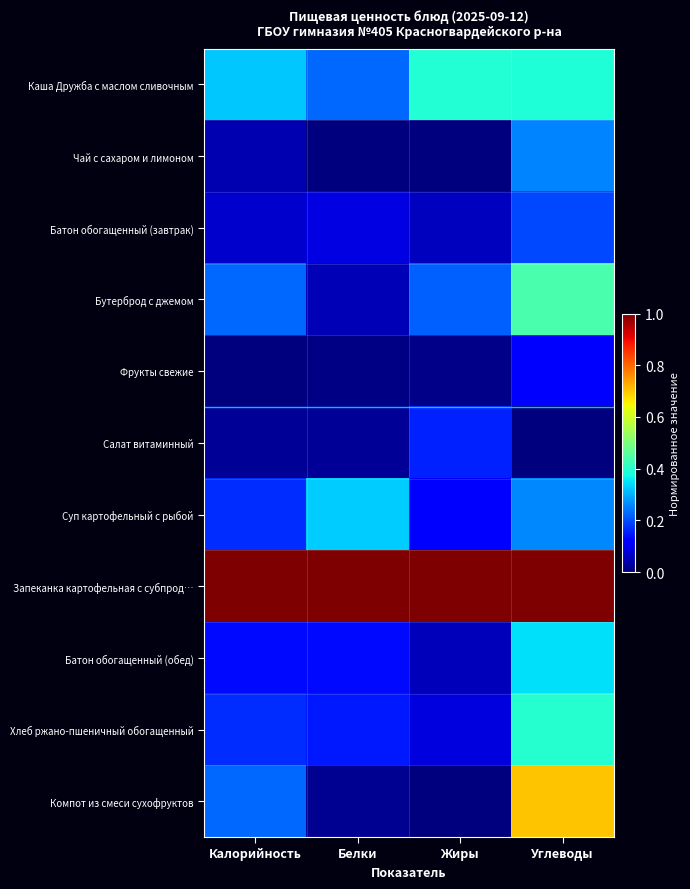

Reading left to right, what are all the values shown in this chart?

Каша Дружба с маслом сливочным: Калорийность=0.3	Белки=0.2	Жиры=0.4	Углеводы=0.4
Чай с сахаром и лимоном: Калорийность=0.0	Белки=0.0	Жиры=0.0	Углеводы=0.3
Батон обогащенный (завтрак): Калорийность=0.1	Белки=0.1	Жиры=0.1	Углеводы=0.2
Бутерброд с джемом: Калорийность=0.2	Белки=0.0	Жиры=0.2	Углеводы=0.4
Фрукты свежие: Калорийность=0.0	Белки=0.0	Жиры=0.0	Углеводы=0.1
Салат витаминный: Калорийность=0.0	Белки=0.0	Жиры=0.2	Углеводы=0.0
Суп картофельный с рыбой: Калорийность=0.2	Белки=0.3	Жиры=0.1	Углеводы=0.3
Запеканка картофельная с субпрод…: Калорийность=1.0	Белки=1.0	Жиры=1.0	Углеводы=1.0
Батон обогащенный (обед): Калорийность=0.1	Белки=0.1	Жиры=0.1	Углеводы=0.3
Хлеб ржано-пшеничный обогащенный: Калорийность=0.2	Белки=0.2	Жиры=0.1	Углеводы=0.4
Компот из смеси сухофруктов: Калорийность=0.2	Белки=0.0	Жиры=0.0	Углеводы=0.7